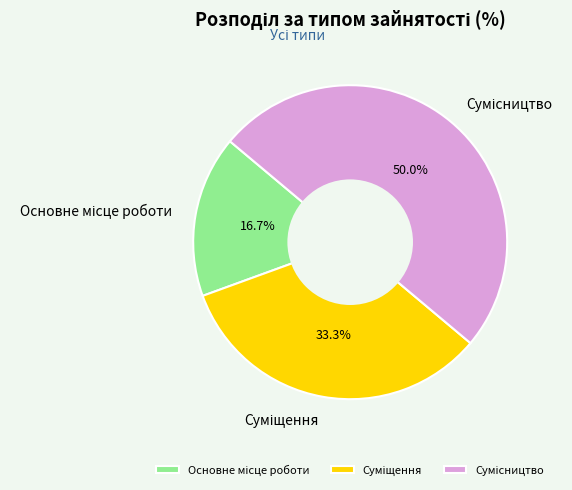

To the nearest percent, what is the difference between the largest and smallest slice percentages?

33%